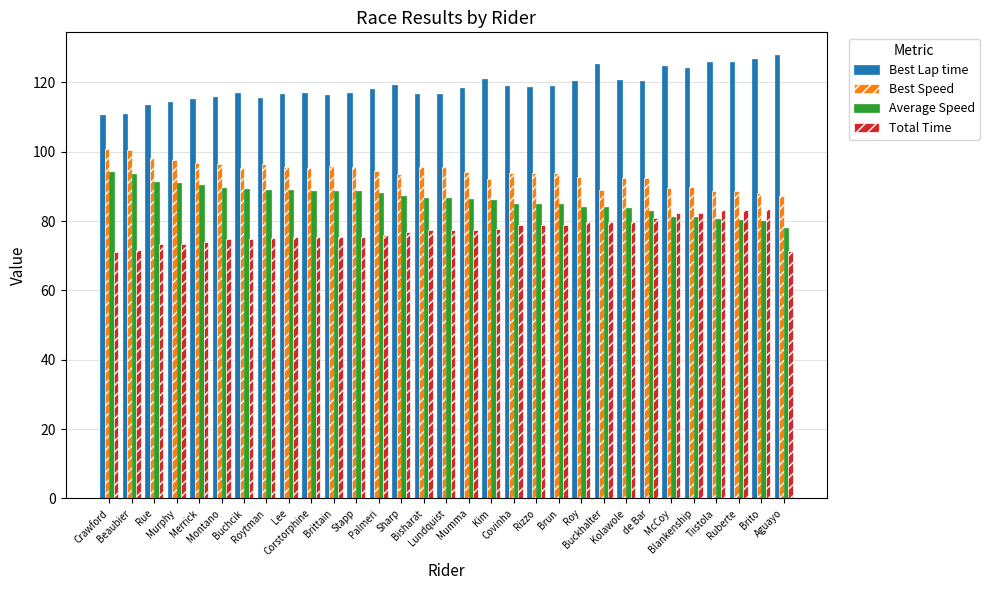

Rank the series by their average value, from highest to lowest.

Best Lap time, Best Speed, Average Speed, Total Time